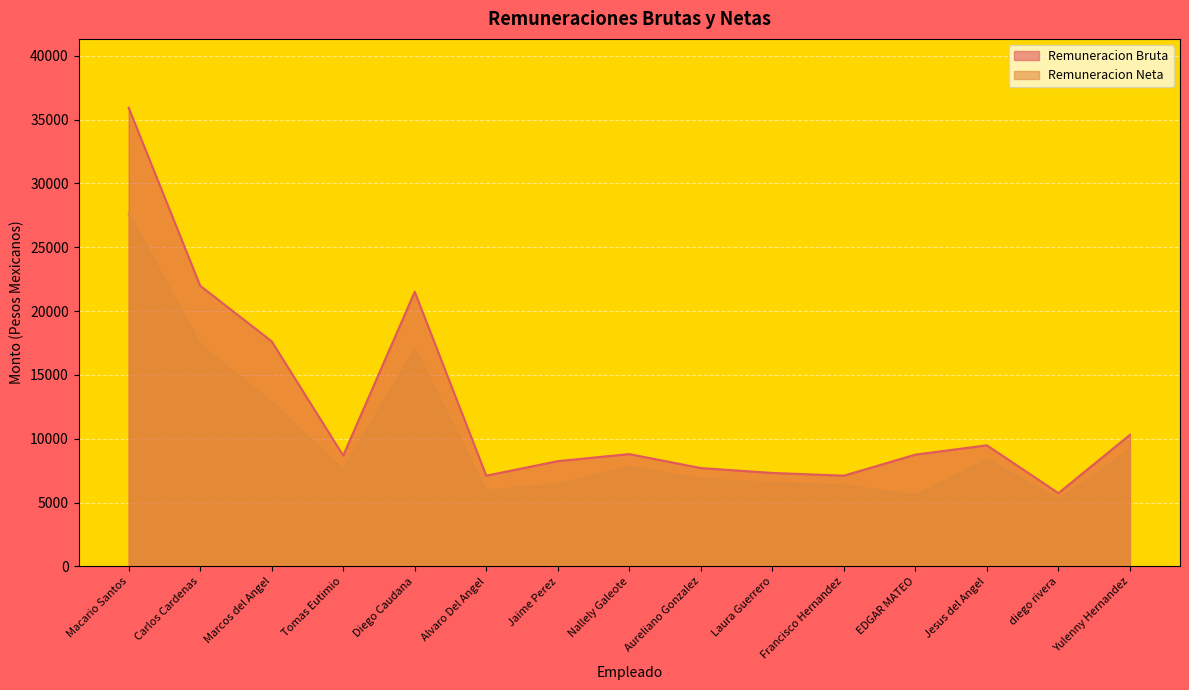

Which series has the largest total across all categories?

Remuneracion Bruta